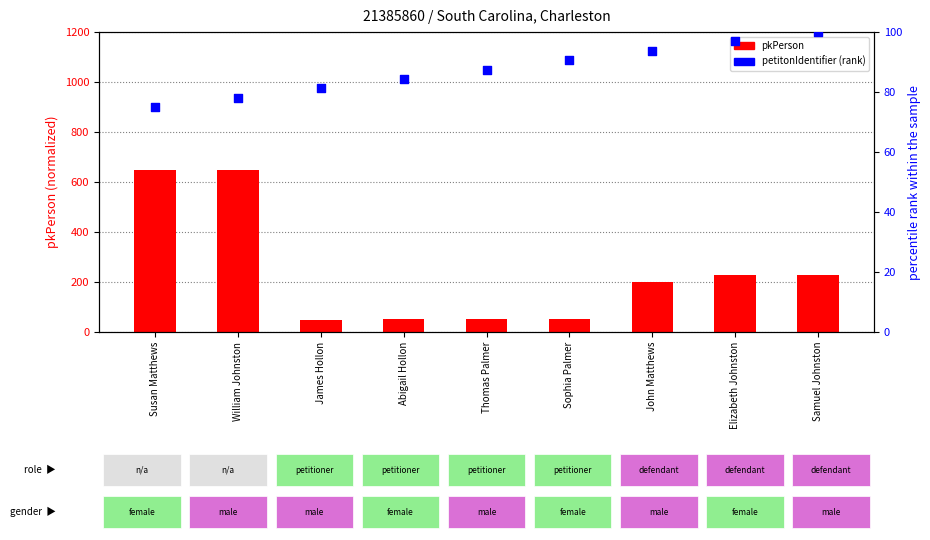

Which series reaches the minimum Y coordinate?

pkPerson (normalized)